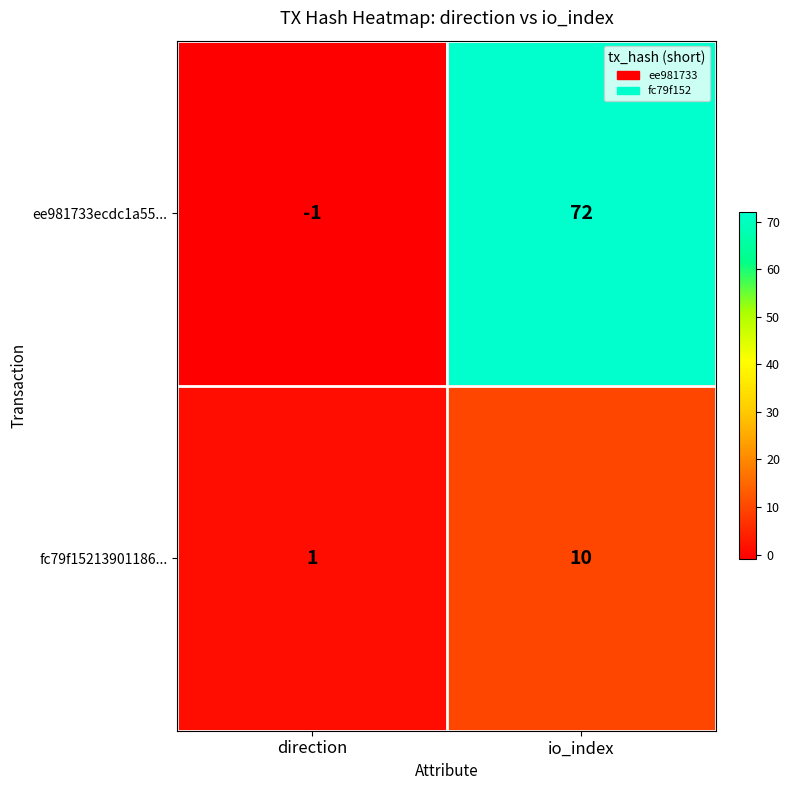

How many values in the fc79f15213901186... series are below 10?

1